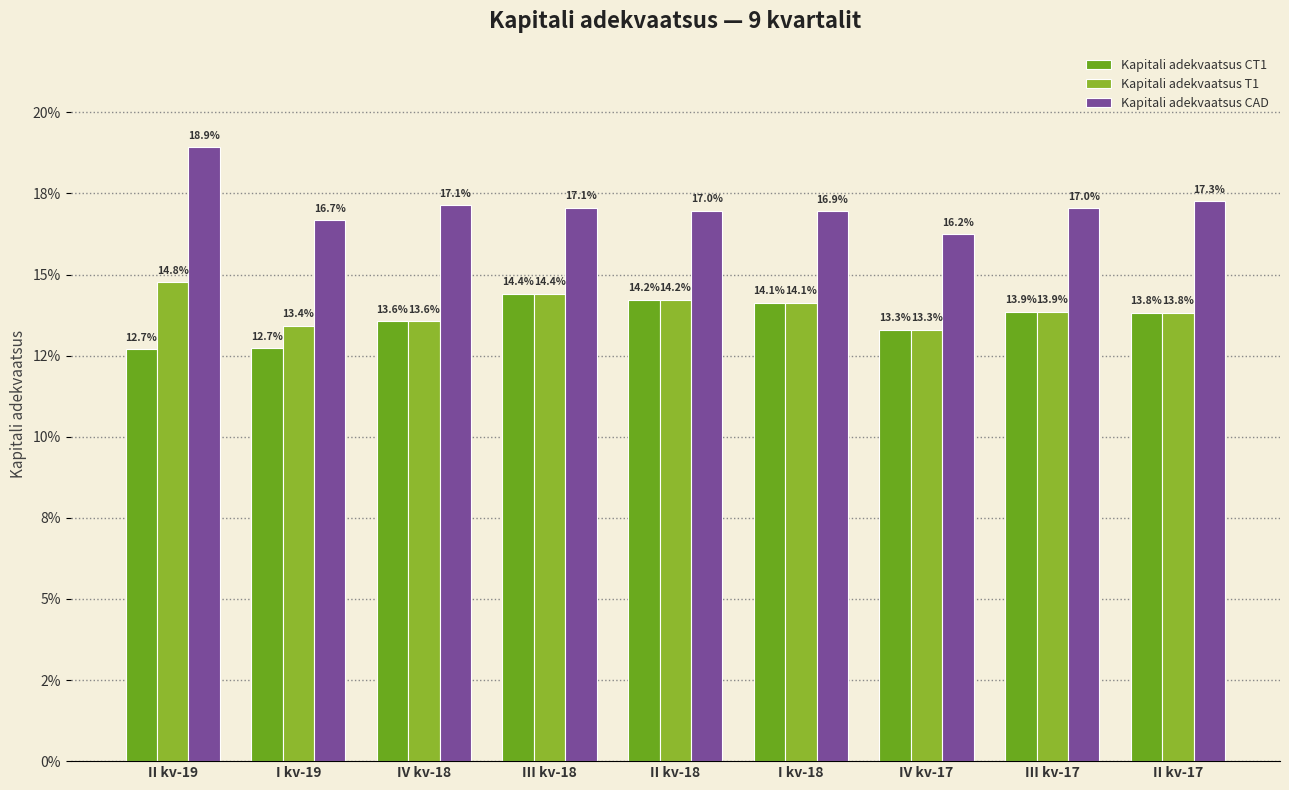

Rank the series by their maximum value, from lowest to highest.

Kapitali adekvaatsus CT1, Kapitali adekvaatsus T1, Kapitali adekvaatsus CAD